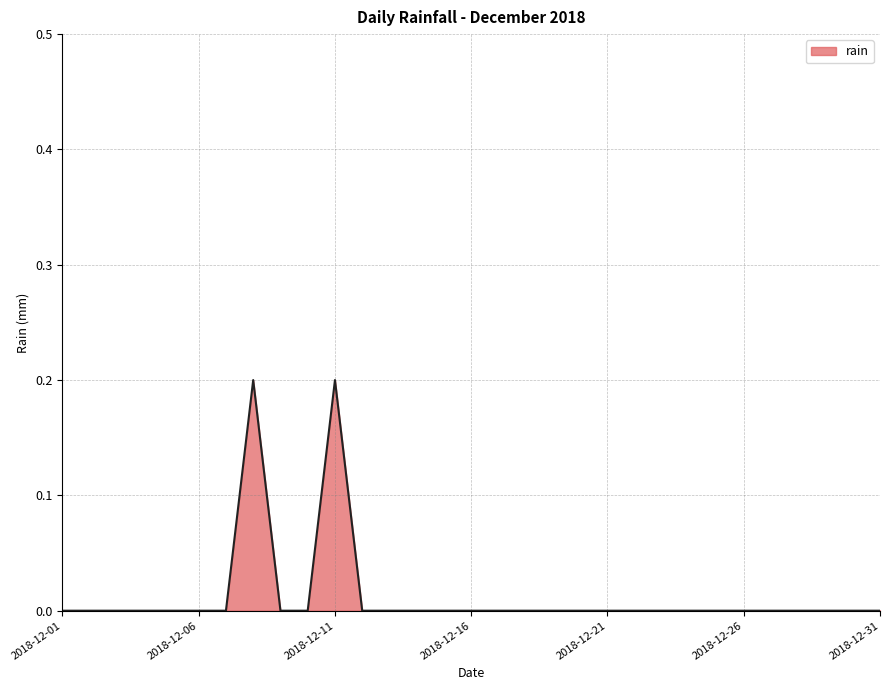

How many lines are shown in the chart?

1